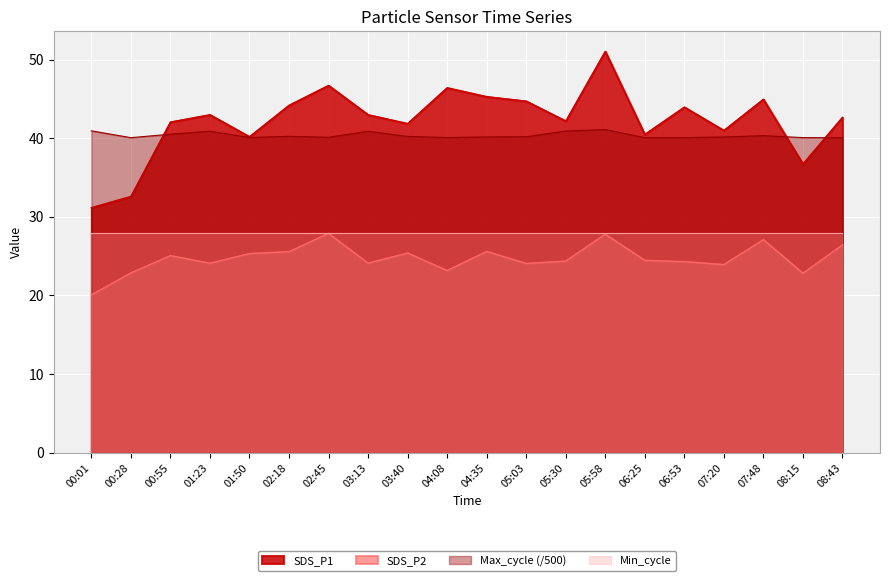

Which series has the largest total across all categories?

SDS_P1